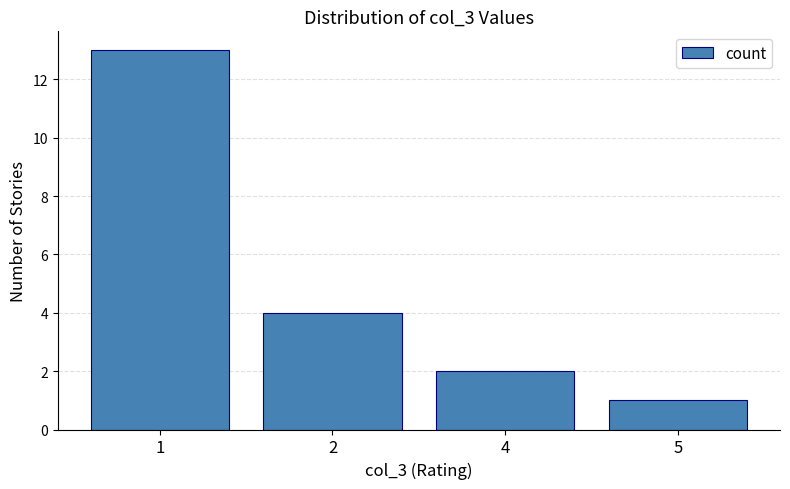

Which label corresponds to the smallest value in the chart?

5